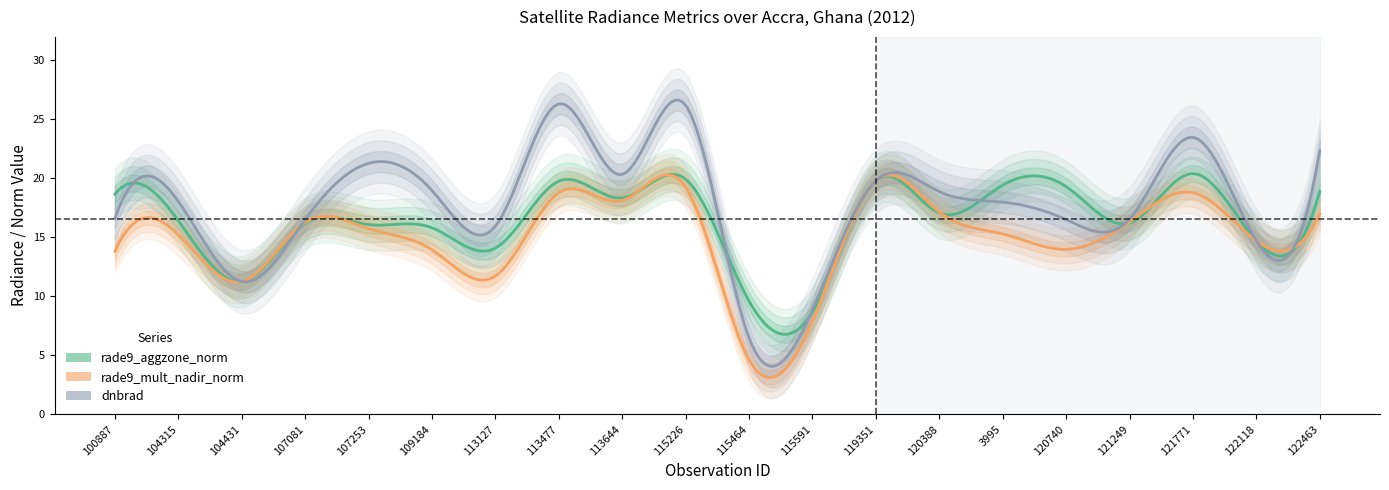

Which series has the largest total across all categories?

dnbrad